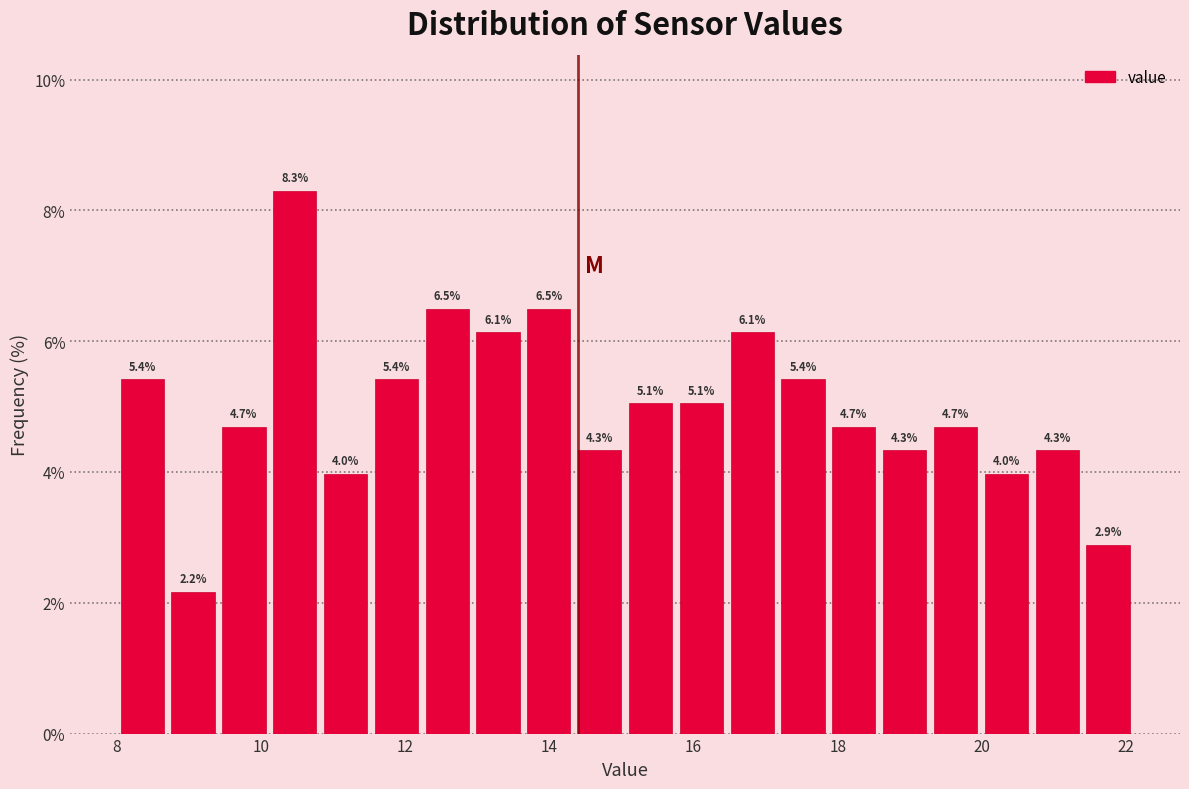

Around what value on the x-axis is the tallest bar? Give the approximate position of its centre, as read against the axis.

10.4